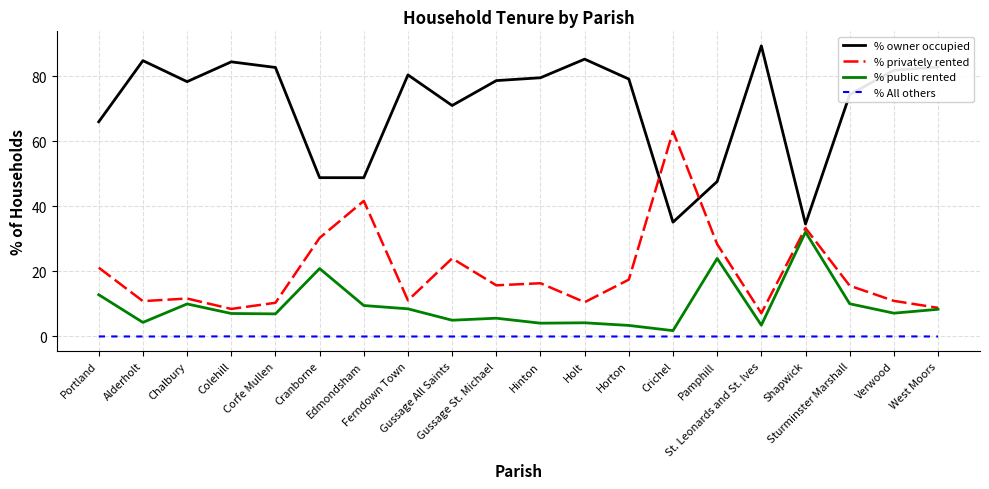

How many lines are shown in the chart?

4